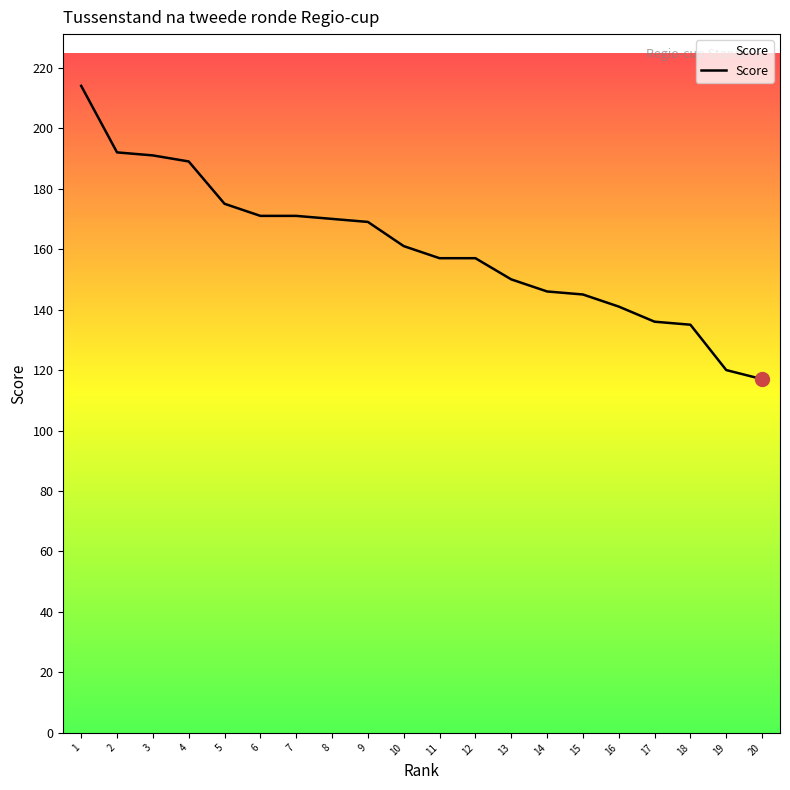

What is the minimum value shown in the chart?

117